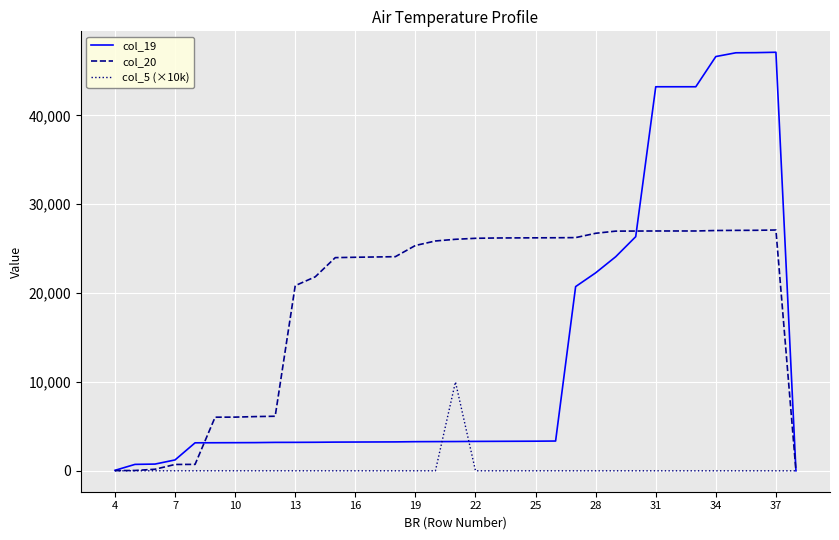

List the series in order of their overall mean, highest first.

col_20, col_19, col_5 (×10k)